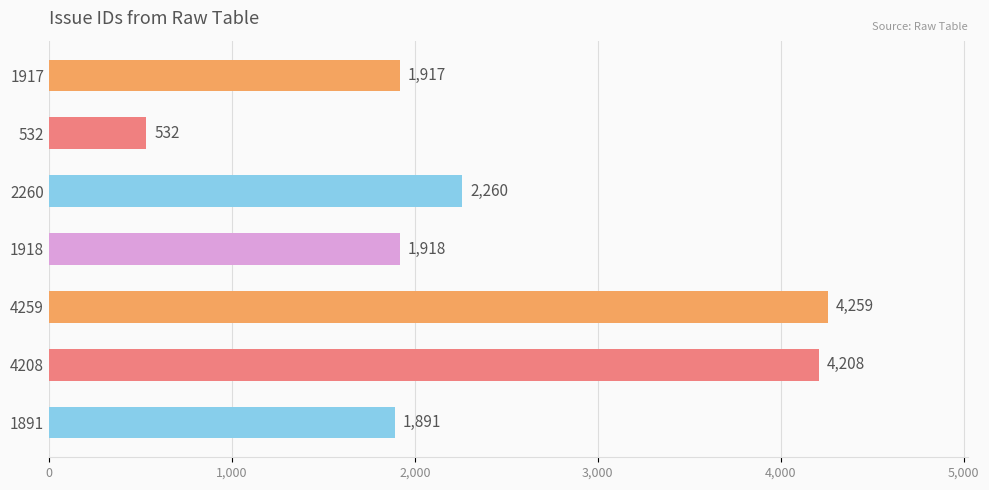

Where is the data nearest to the value 2395?

2260